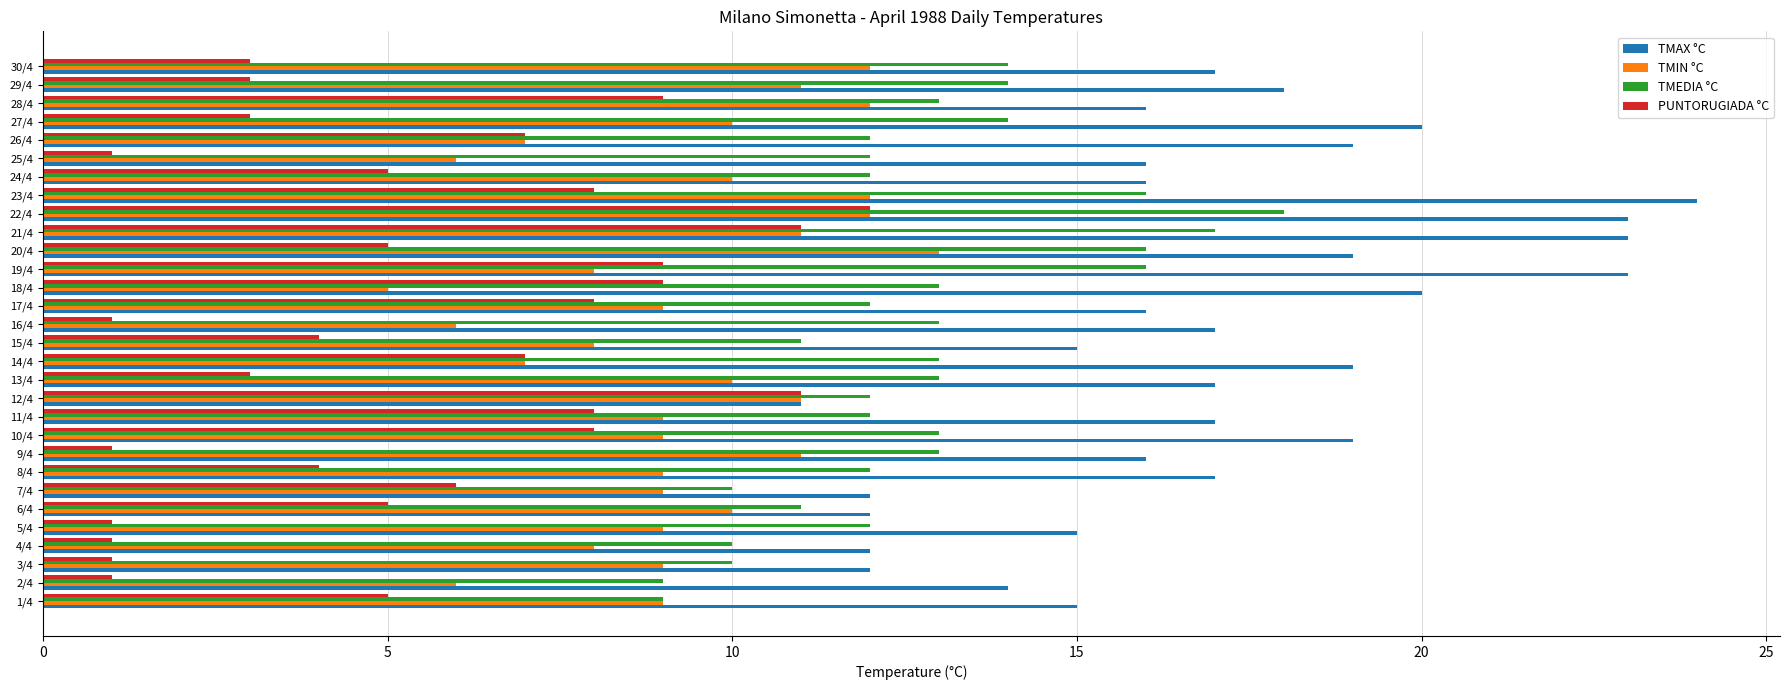

Is it true that TMEDIA °C equals 12 at 21/4?

False